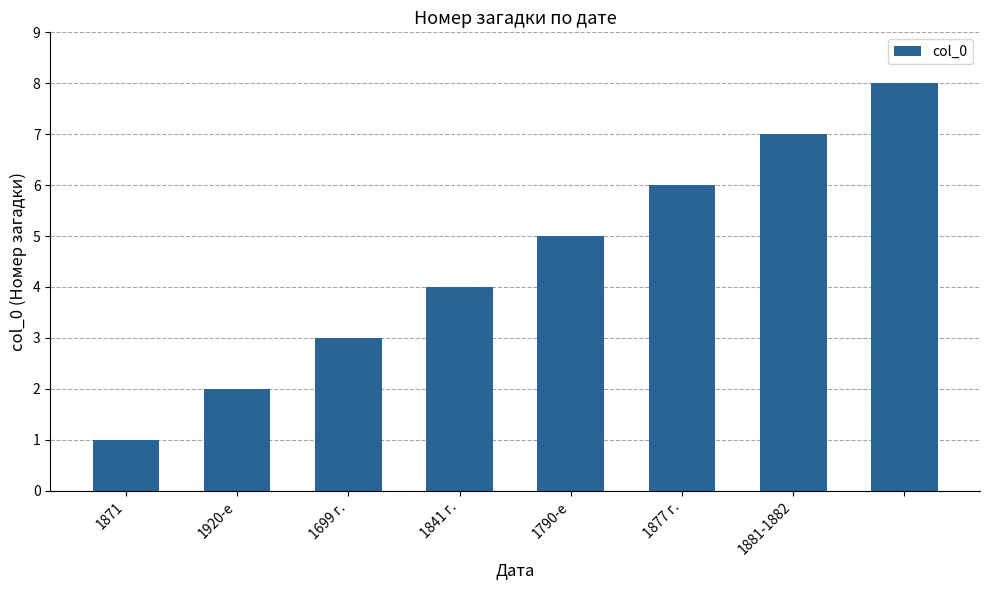

What is the difference between the second highest and second lowest values?

5